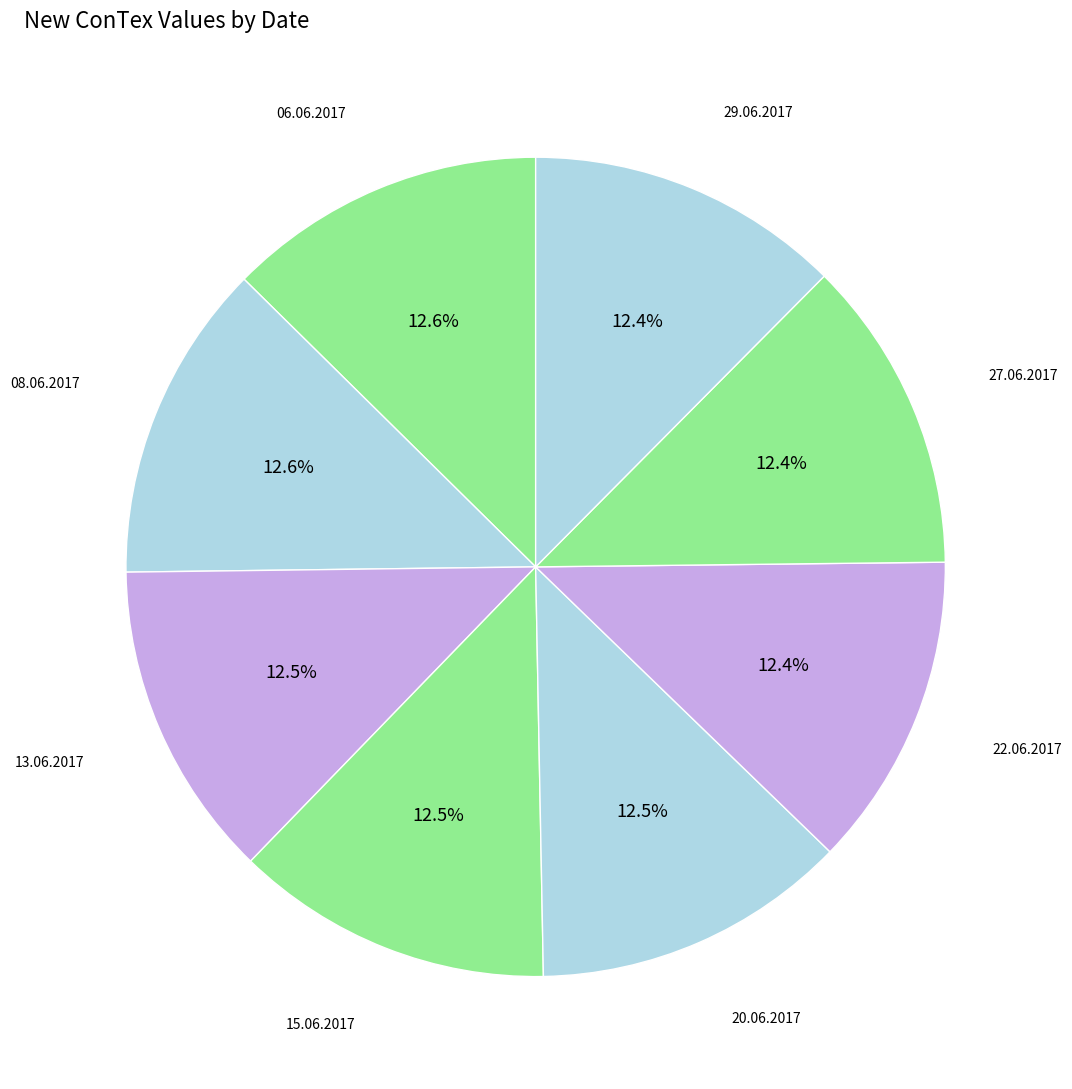

Rank the categories by value from lowest to highest.

27.06.2017, 22.06.2017, 29.06.2017, 20.06.2017, 13.06.2017, 15.06.2017, 08.06.2017, 06.06.2017